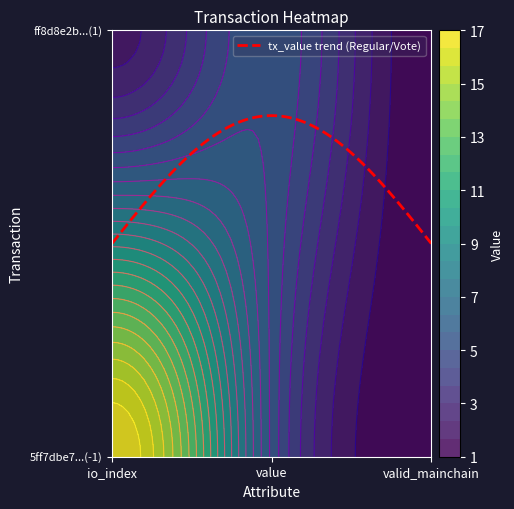

Reading left to right, list all the values displayed in this chart.

5ff7dbe7d55e5f279a7206bdc4a9be876a4e423: direction=-1.0	io_index=17.0	value=5.5
ff8d8e2b59b0910ba47f4b906ad5d7406bc2822: direction=1.0	io_index=2.0	value=5.5